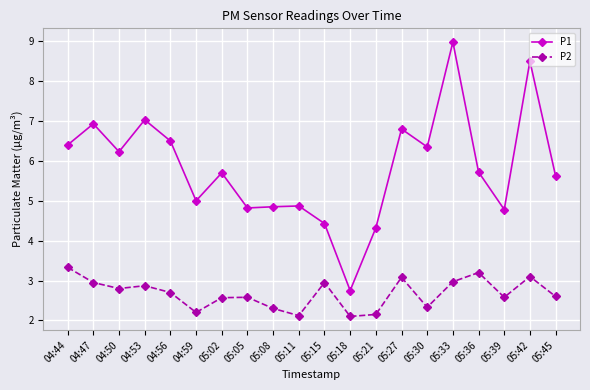

Which series has the largest total across all categories?

P1